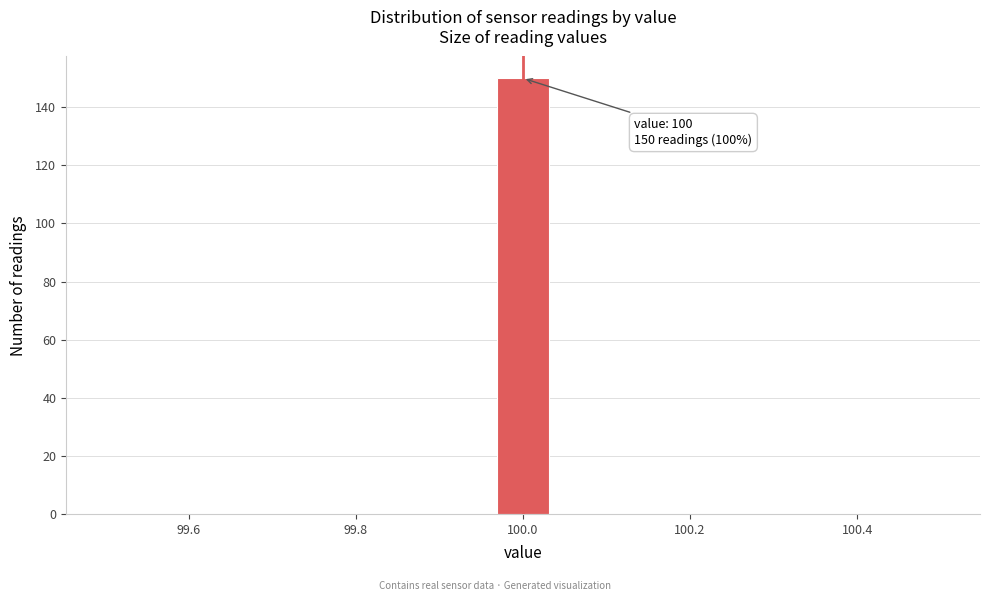

Around what value on the x-axis is the tallest bar? Give the approximate position of its centre, as read against the axis.

100.00